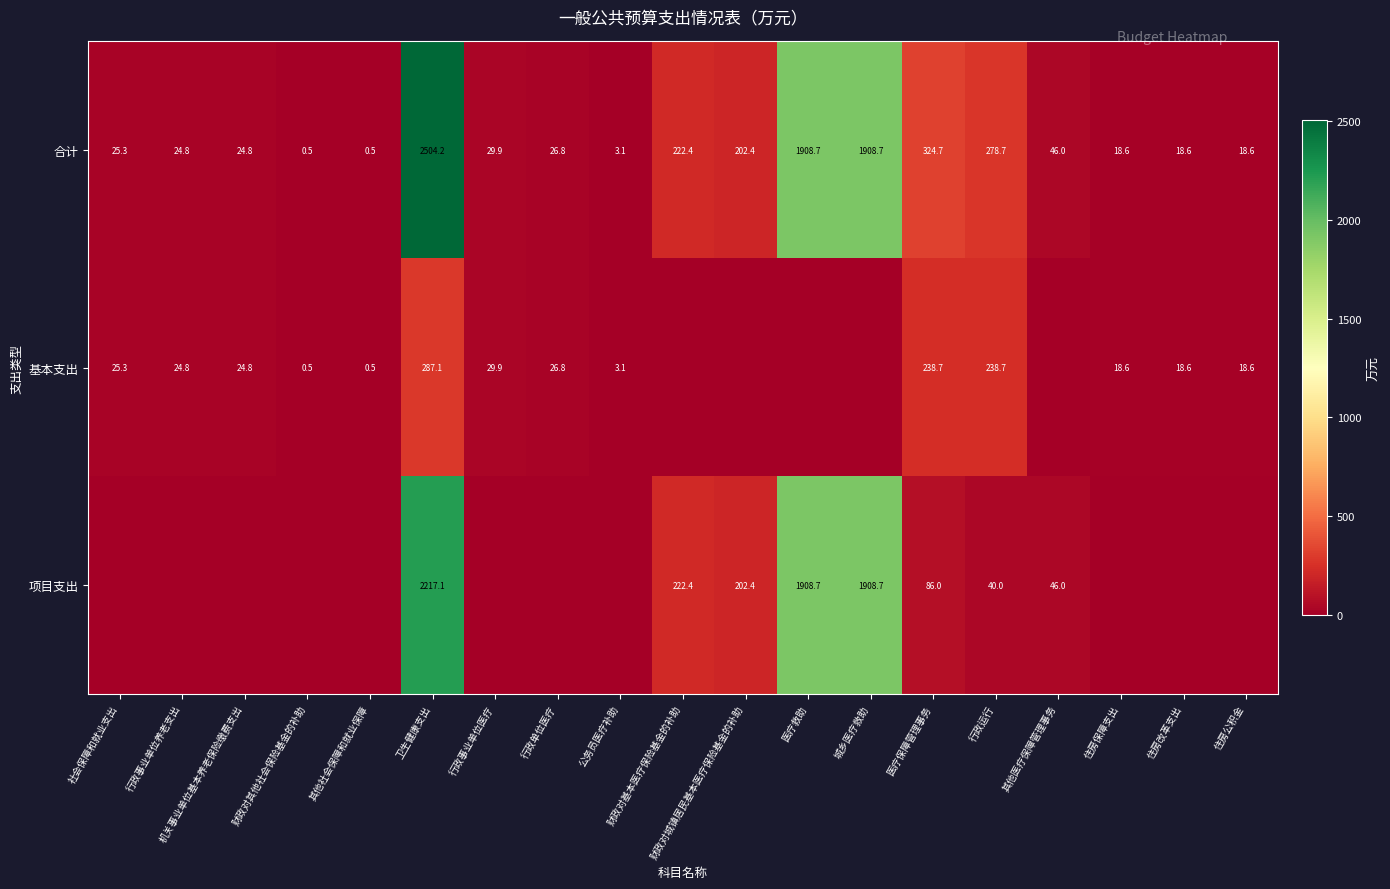

How many distinct data groups are displayed?

3